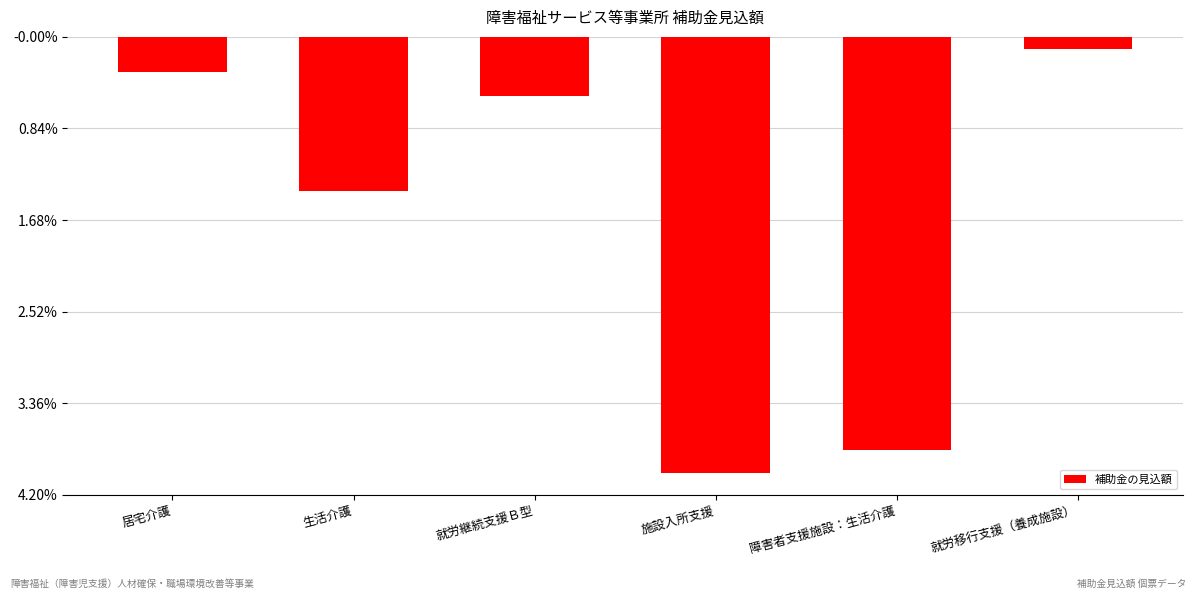

Rank the categories by value from lowest to highest.

施設入所支援, 障害者支援施設：生活介護, 生活介護, 就労継続支援Ｂ型, 居宅介護, 就労移行支援（養成施設）